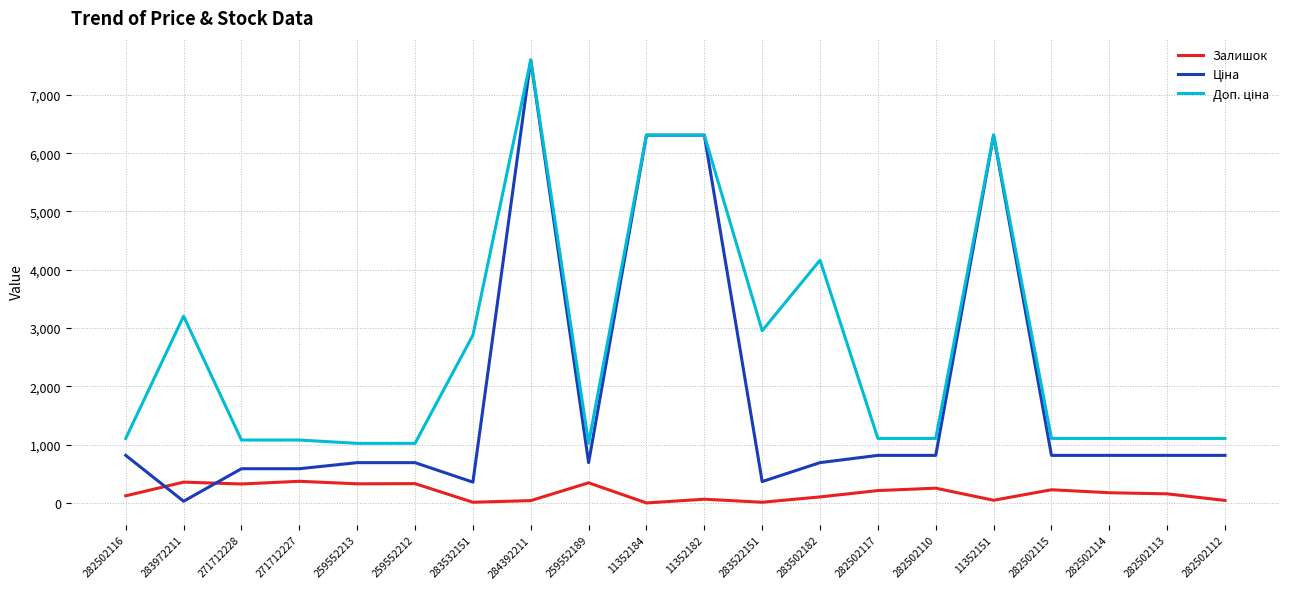

What is the total value across all series at 282502110?

2183.7